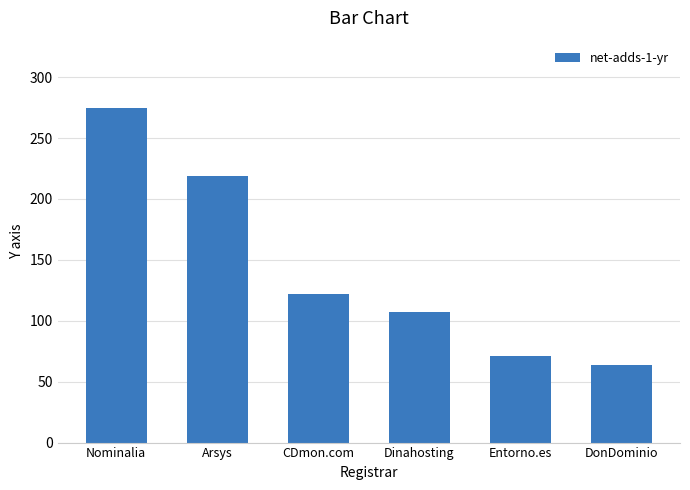

Rank the categories by value from lowest to highest.

DonDominio, Entorno.es, Dinahosting, CDmon.com, Arsys, Nominalia